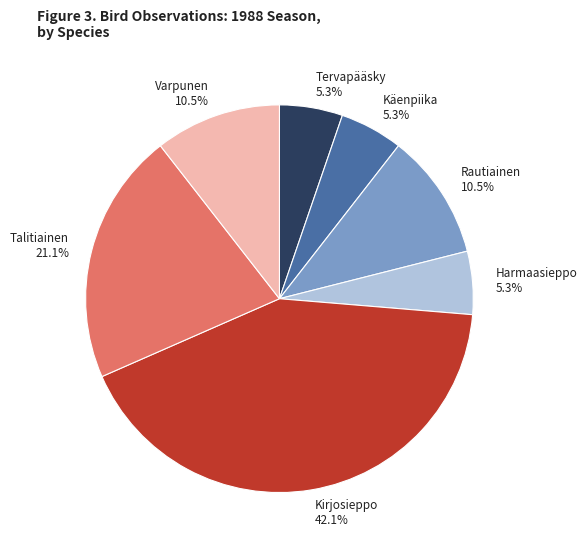

How many segments does this pie chart have?

7